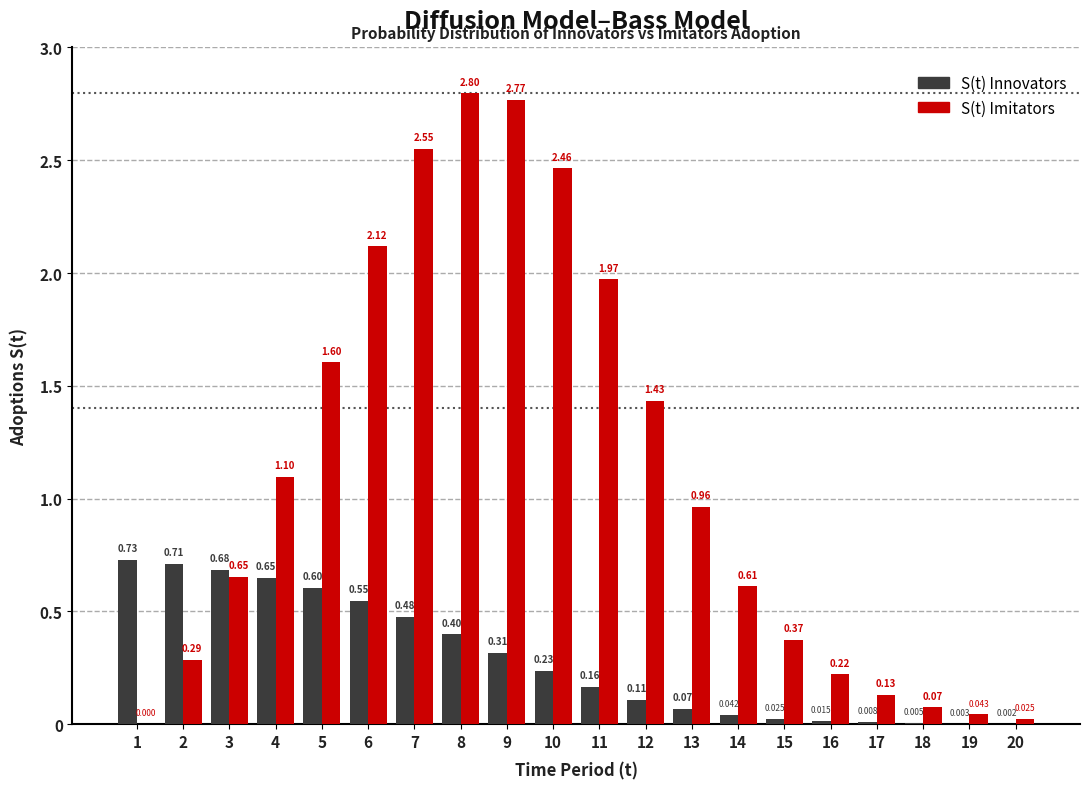

Which series has the largest total across all categories?

S(t) Imitators